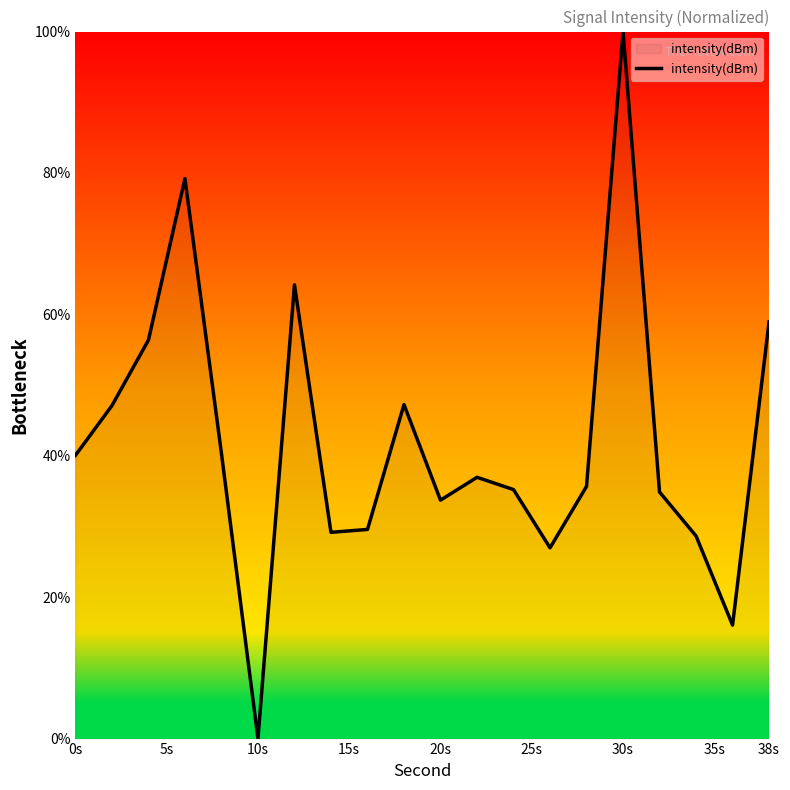

What is the difference between the maximum and minimum values?

100.0